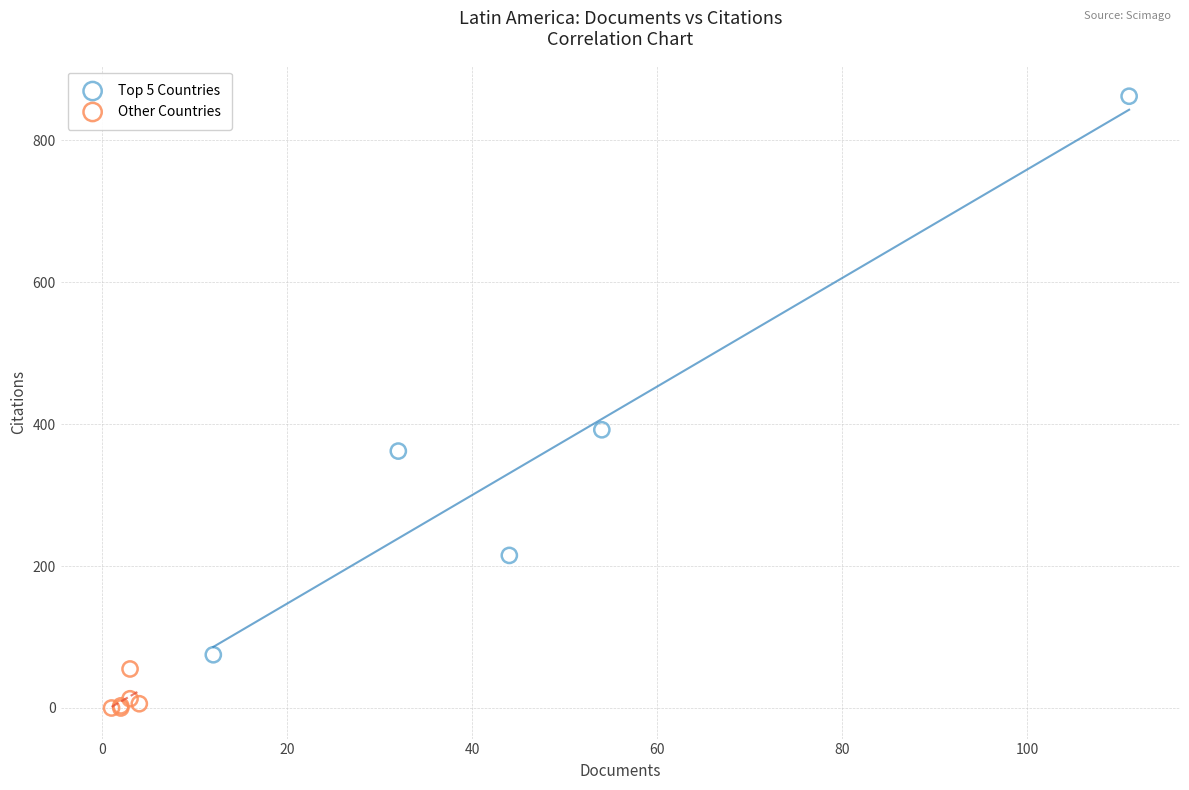

What are all the series names shown in the legend?

Top 5 Countries, Other Countries